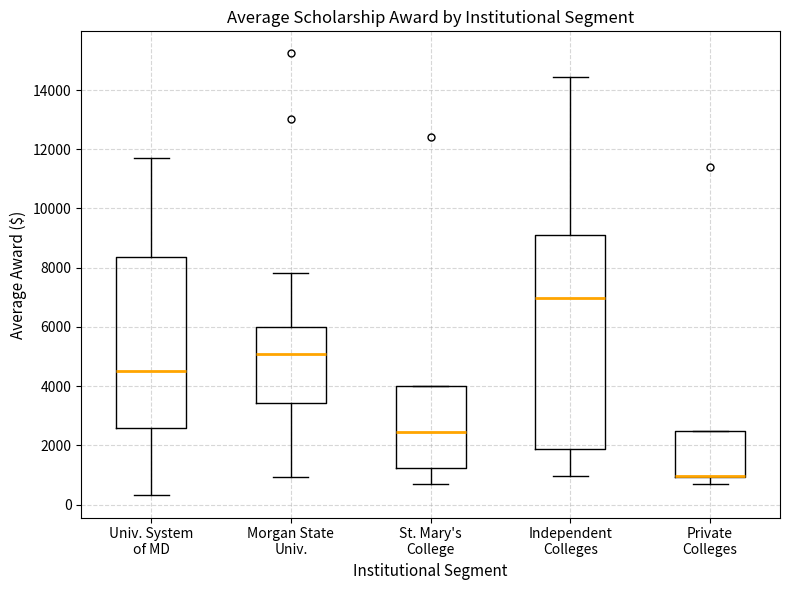

Reading left to right, read every box against the y-axis: the position of its median line, the range the box covers, and the ends of its whiskers. The values are not printed on the chart, so give them approximately, as read against the axis.

Univ. System of MD: median 4600, box 2600 to 8400, whiskers 400 to 11800
Morgan State Univ.: median 5000, box 3400 to 6000, whiskers 1000 to 7800
St. Mary's College: median 2400, box 1200 to 4000, whiskers 800 to 4000
Independent Colleges: median 7000, box 1800 to 9000, whiskers 1000 to 14400
Private Colleges: median 1000 (drawn on the box's lower edge), box 1000 to 2600, whiskers 800 to 2600